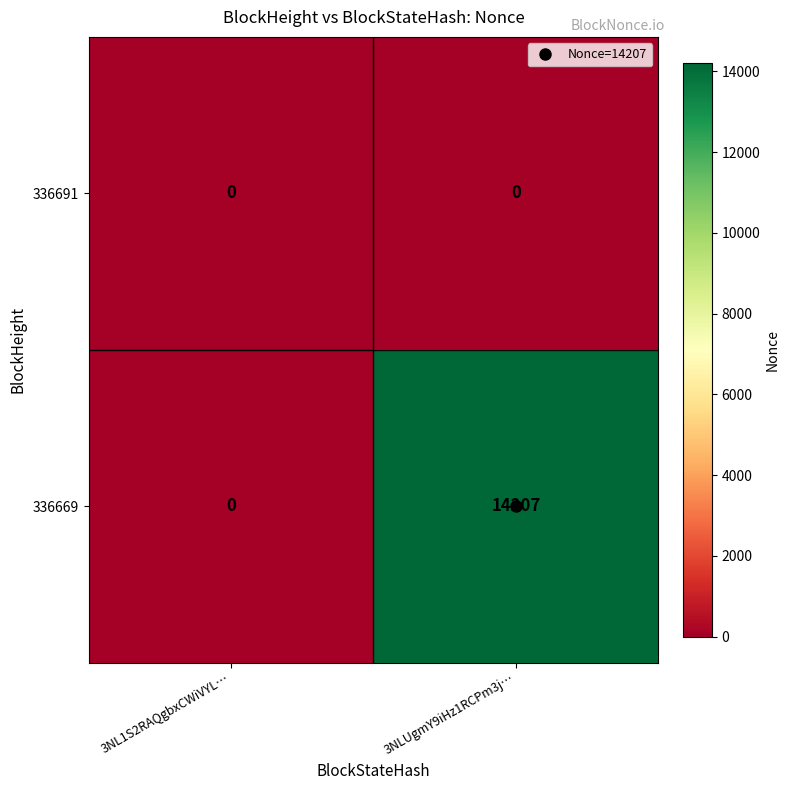

The value of 336669 at 3NL1S2RAQgbxCWiVYL… is 0. True or false?

True